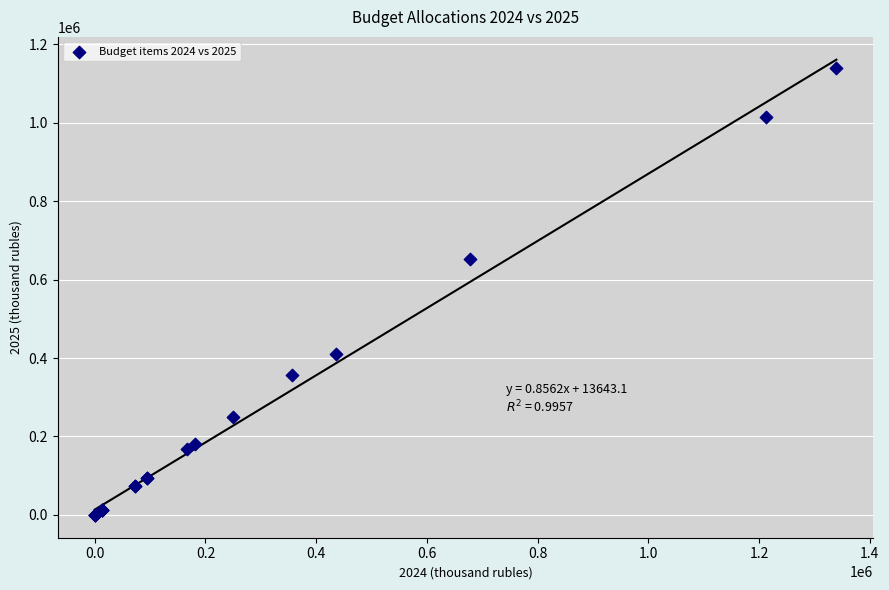

What Y value in the scatter plot is closest to 570177?

653177.2